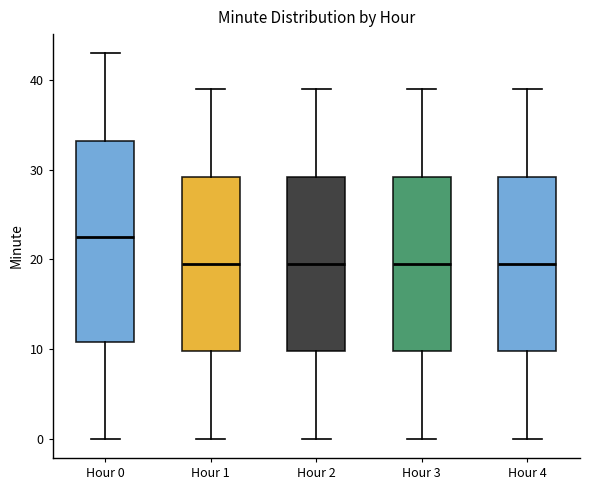

Reading left to right, transcribe this box plot: for each box, give where its median line is, the range the box spans, and where its two whiskers end, as read against the y-axis. The values are not printed on the chart, so give them approximately, as read against the axis.

Hour 0: median 23, box 11 to 33, whiskers 0 to 43
Hour 1: median 20, box 10 to 29, whiskers 0 to 39
Hour 2: median 20, box 10 to 29, whiskers 0 to 39
Hour 3: median 20, box 10 to 29, whiskers 0 to 39
Hour 4: median 20, box 10 to 29, whiskers 0 to 39